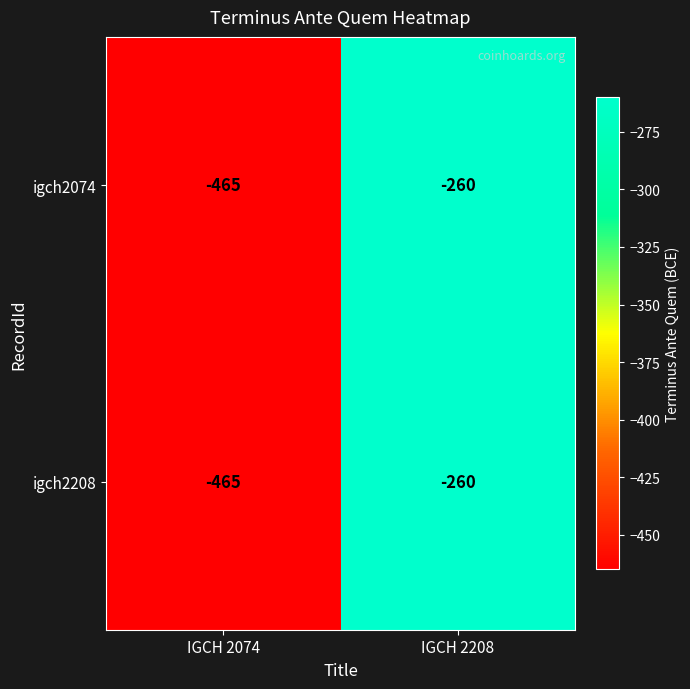

Is the value of igch2074 at IGCH 2208 greater than the value of igch2208 at IGCH 2074?

Yes